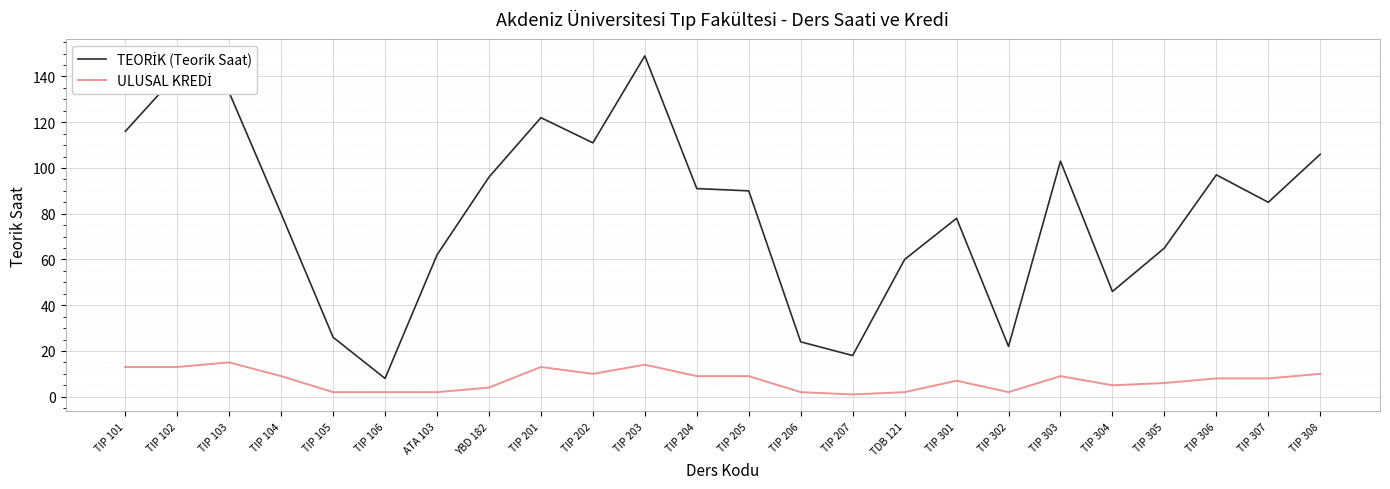

What is the spread (max minus min) of values at TIP 205?

81